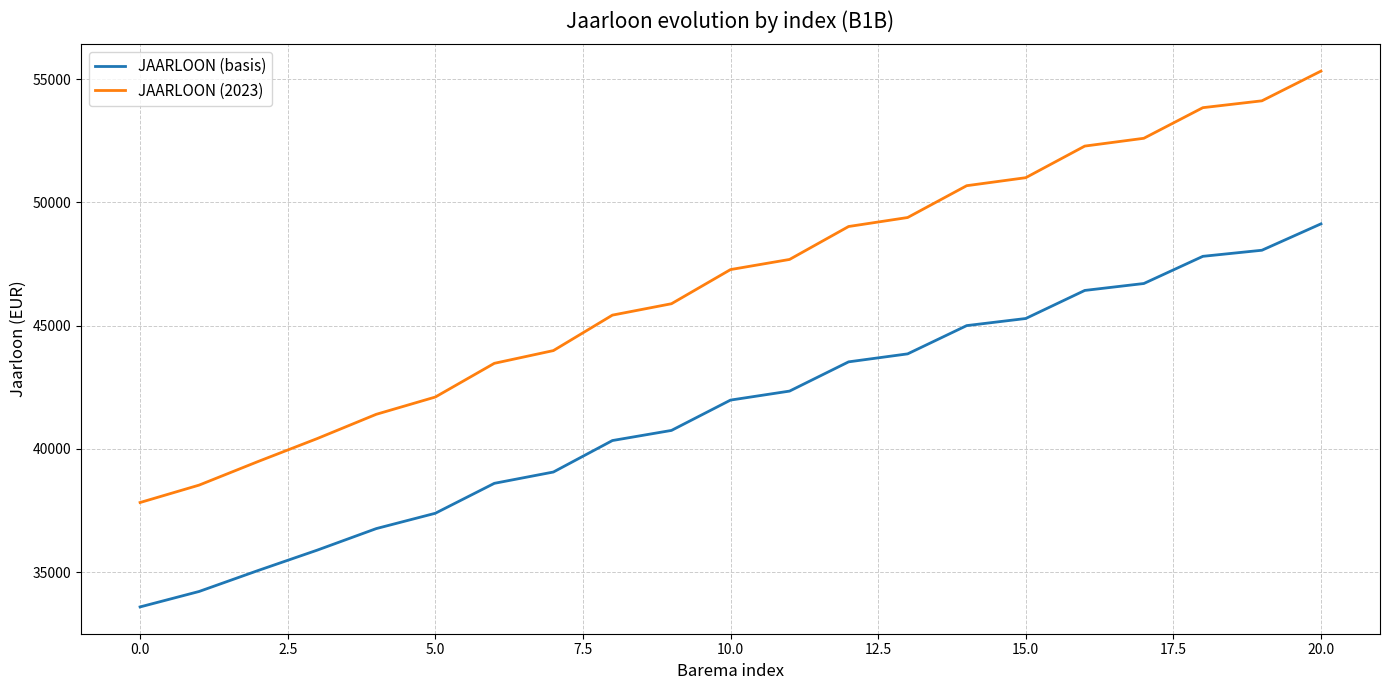

Which series has the largest total across all categories?

JAARLOON (2023)